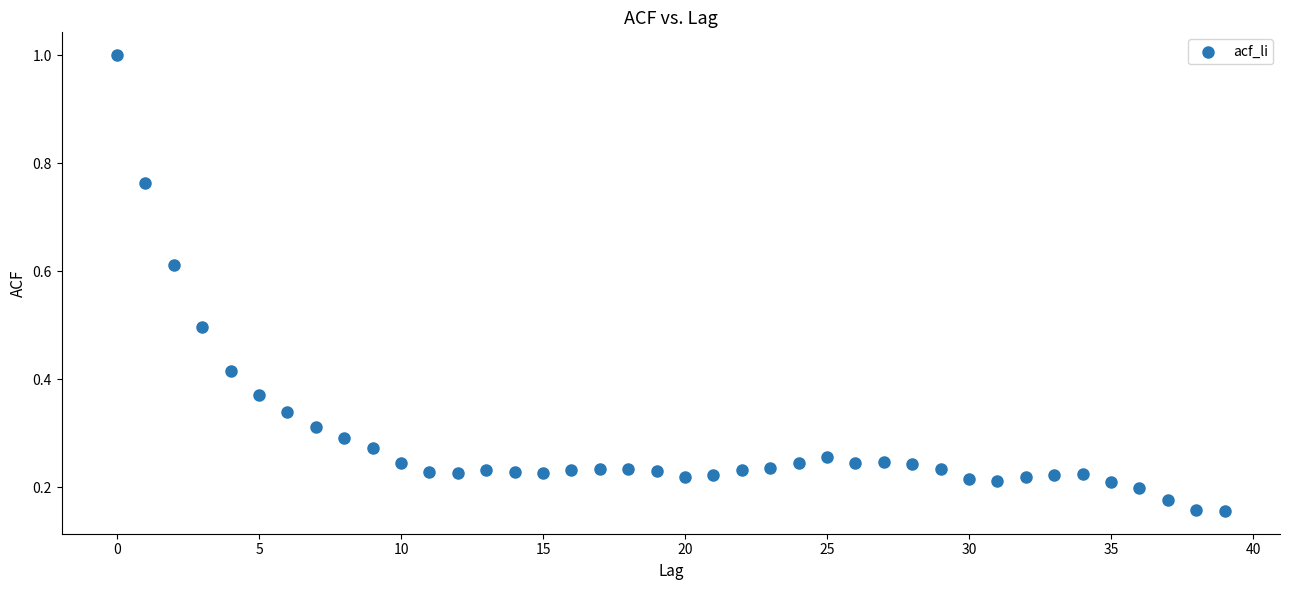

How many points are shown in the scatter plot?

40